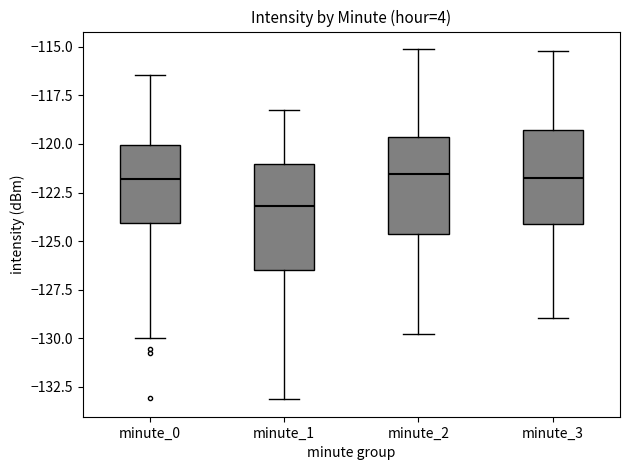

Reading left to right, read every box against the y-axis: the position of its median line, the range the box covers, and the ends of its whiskers. The values are not printed on the chart, so give them approximately, as read against the axis.

minute_0: median -122.0, box -124.0 to -120.0, whiskers -130.0 to -116.5
minute_1: median -123.0, box -126.5 to -121.0, whiskers -133.0 to -118.0
minute_2: median -121.5, box -124.5 to -119.5, whiskers -130.0 to -115.0
minute_3: median -122.0, box -124.0 to -119.5, whiskers -129.0 to -115.0